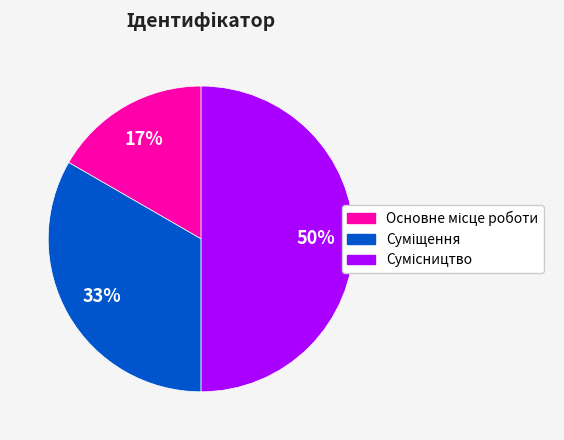

To the nearest percent, what is the average slice percentage?

33%